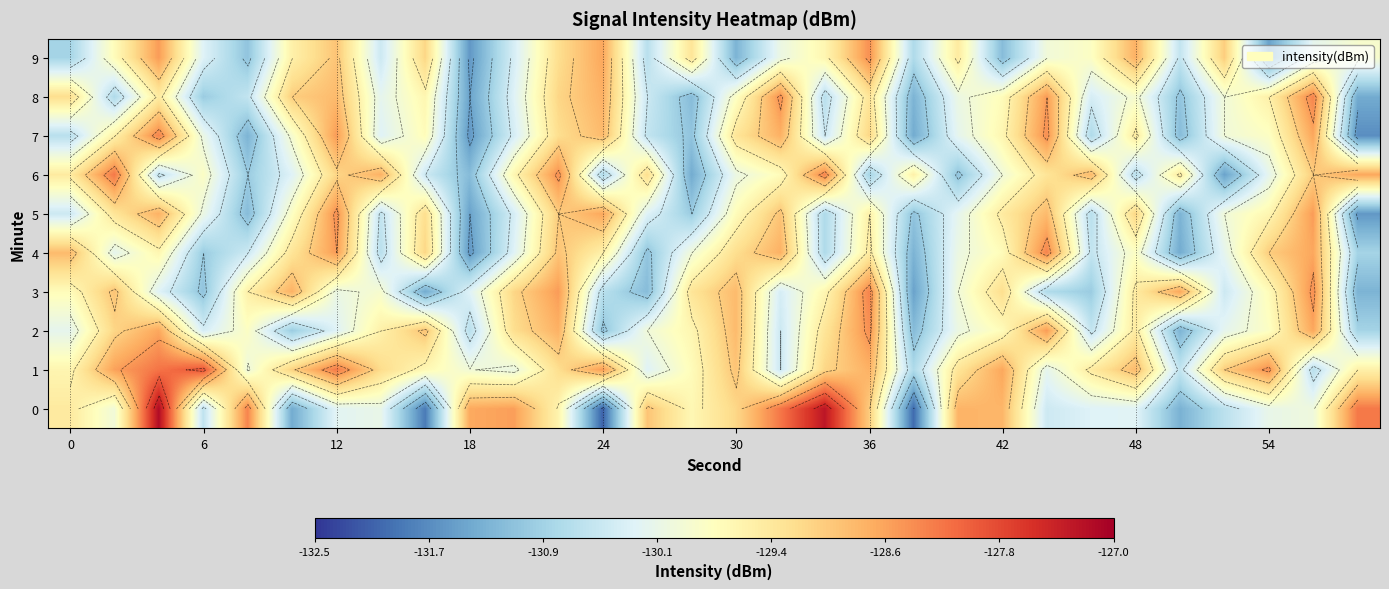

Which series has the largest total across all categories?

1